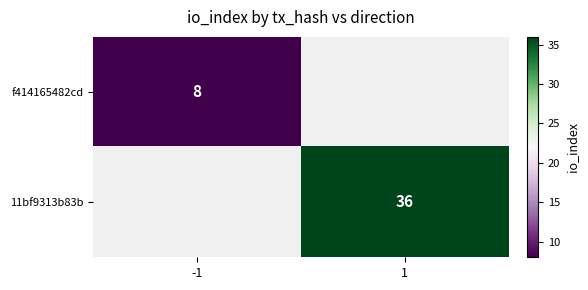

Is the value of 11bf9313b83b at 1 greater than the value of f414165482cd at -1?

Yes